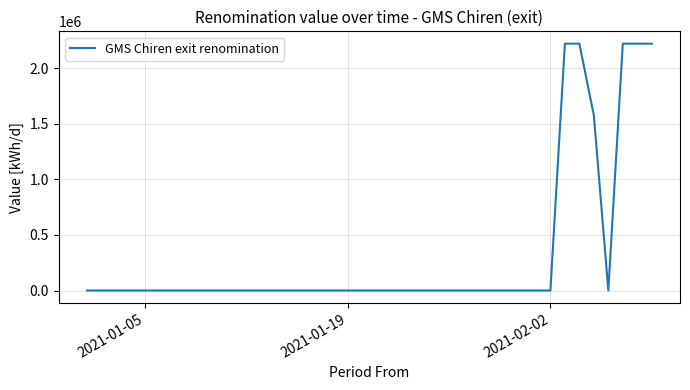

What is the difference between the maximum and minimum values?

2218987